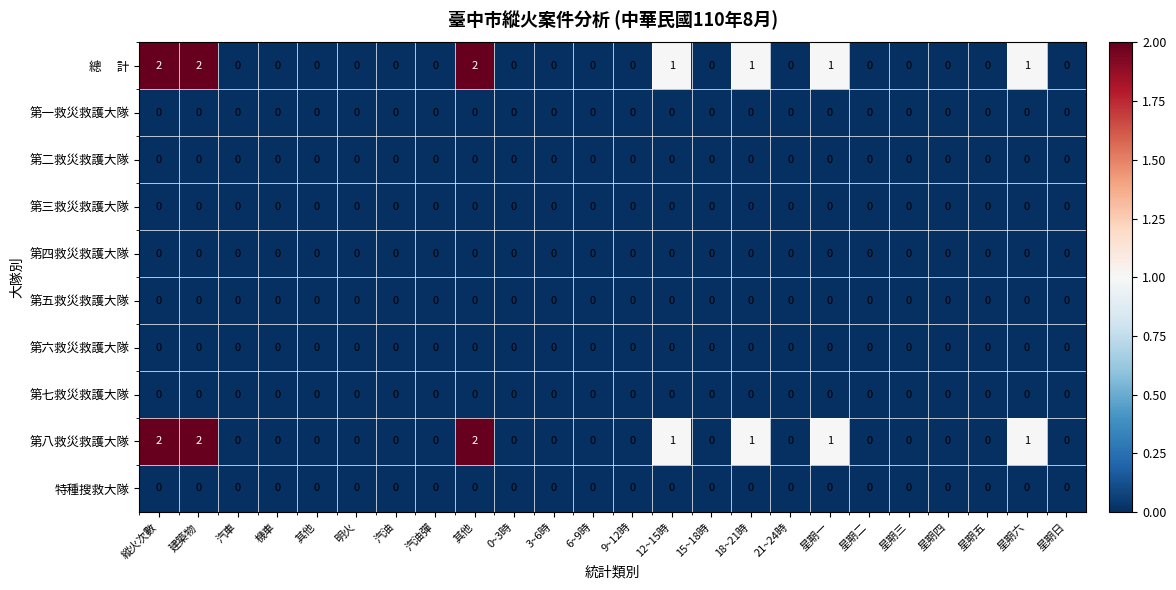

Count the number of data series in this chart.

10